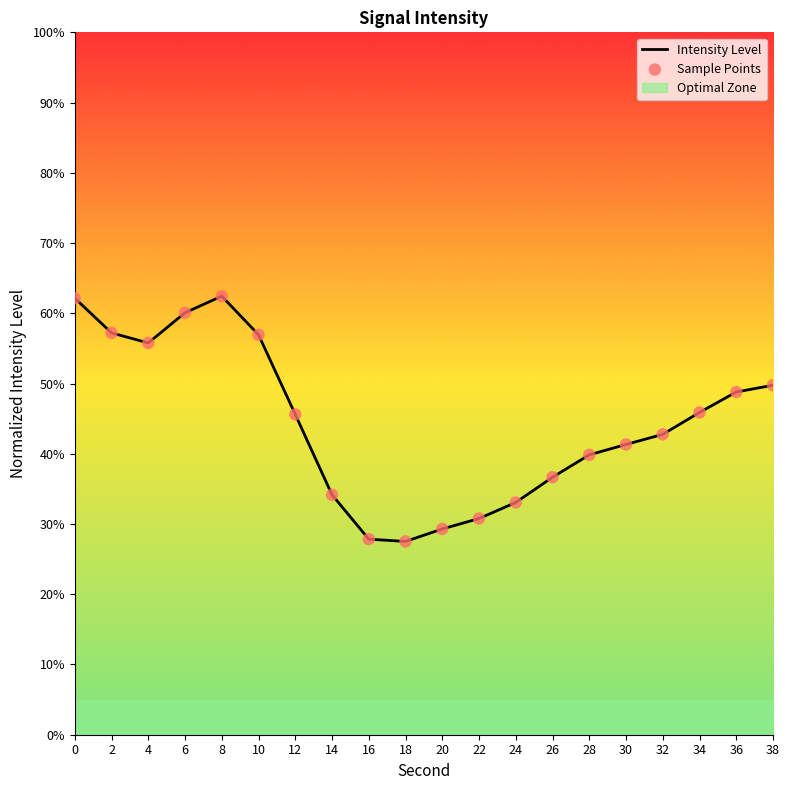

Which series reaches the maximum Y coordinate?

Intensity Level